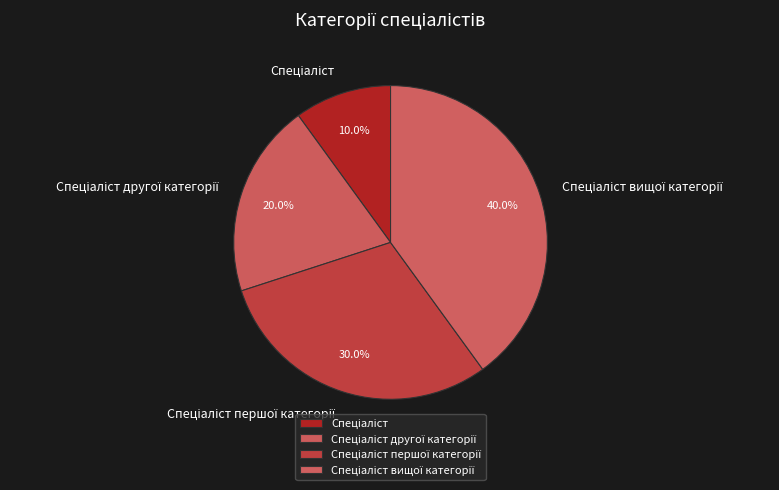

Is there a majority slice in this chart?

No